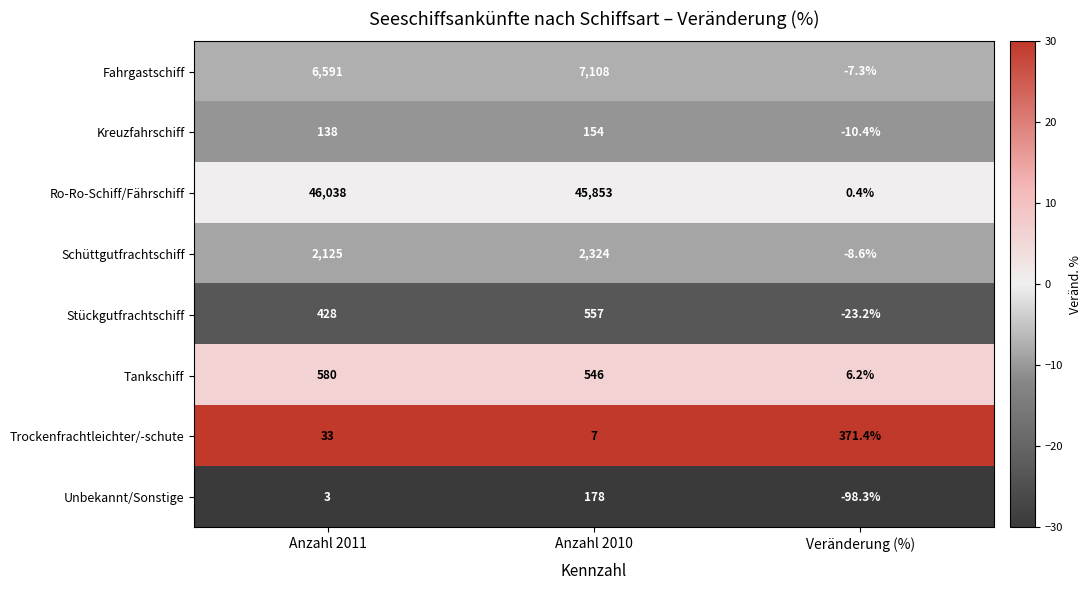

What is the total value across all series at Anzahl 2010?

56727.0